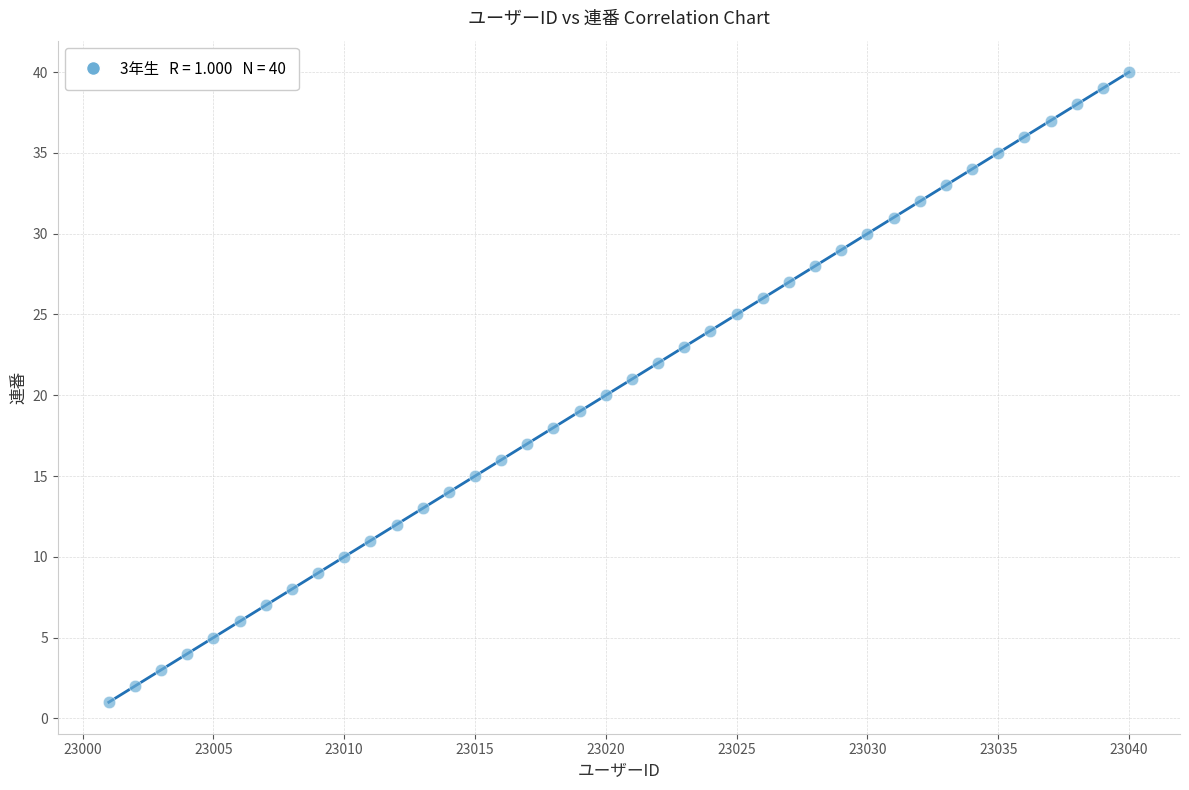

What is the range of Y values (max minus min)?

39